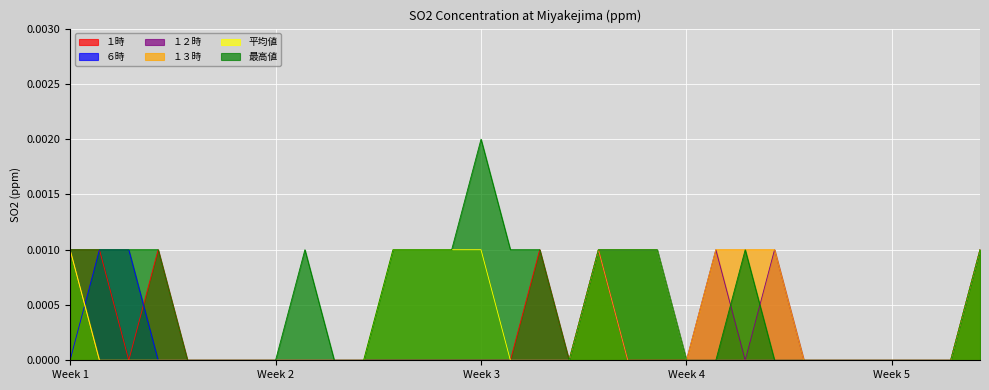

How many intersections are there between １３時 and ６時?

1